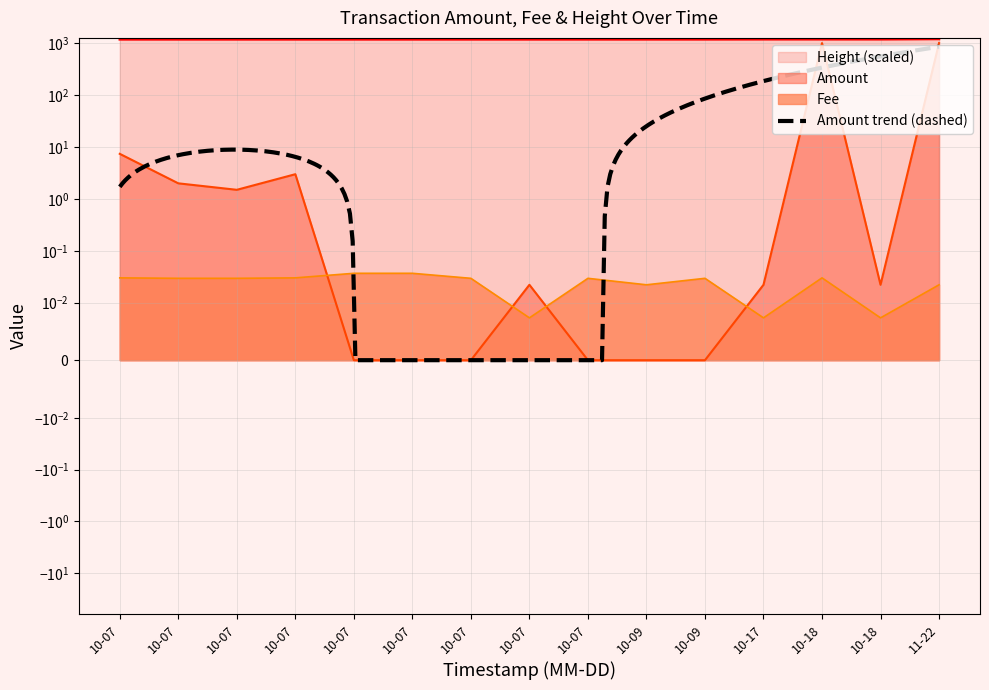

What is the maximum value shown in the chart?

1219.2